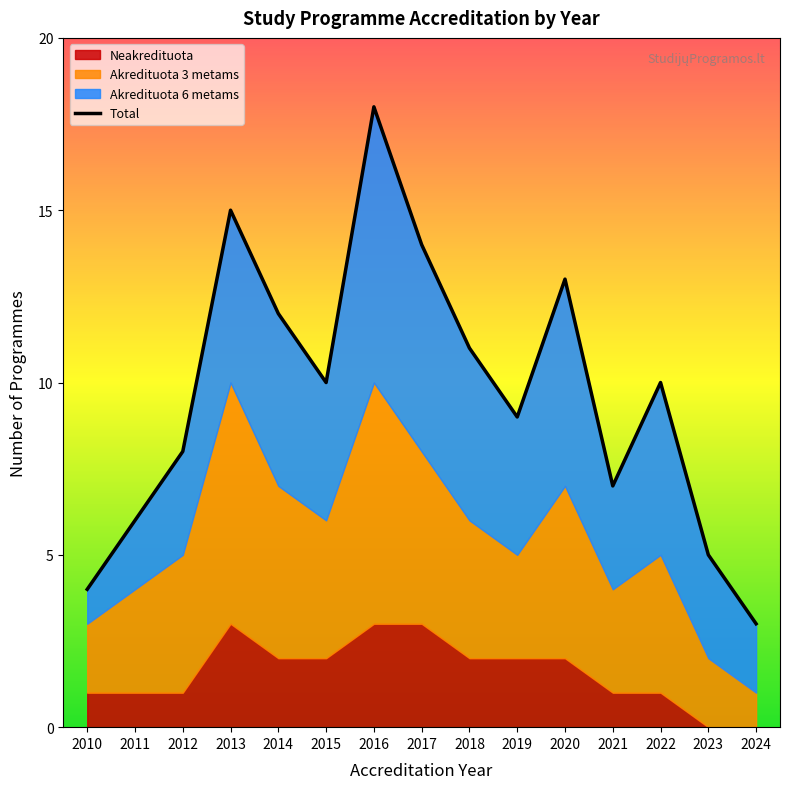

What is the value of the 5th point from the left?

12